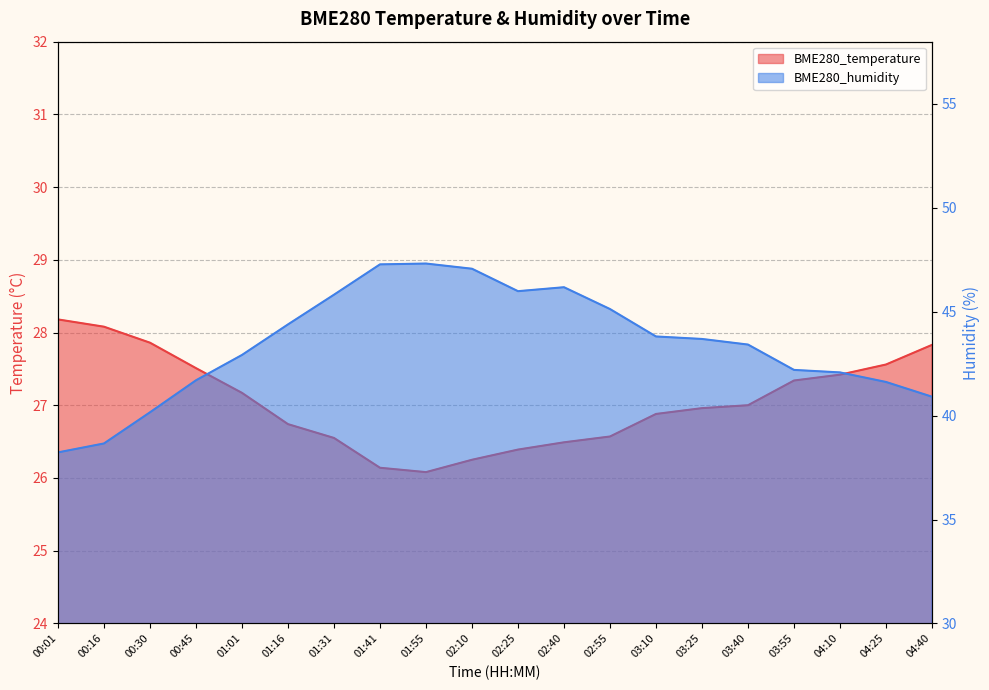

Between 02:10 and 03:55, which series saw the biggest shift?

BME280_humidity